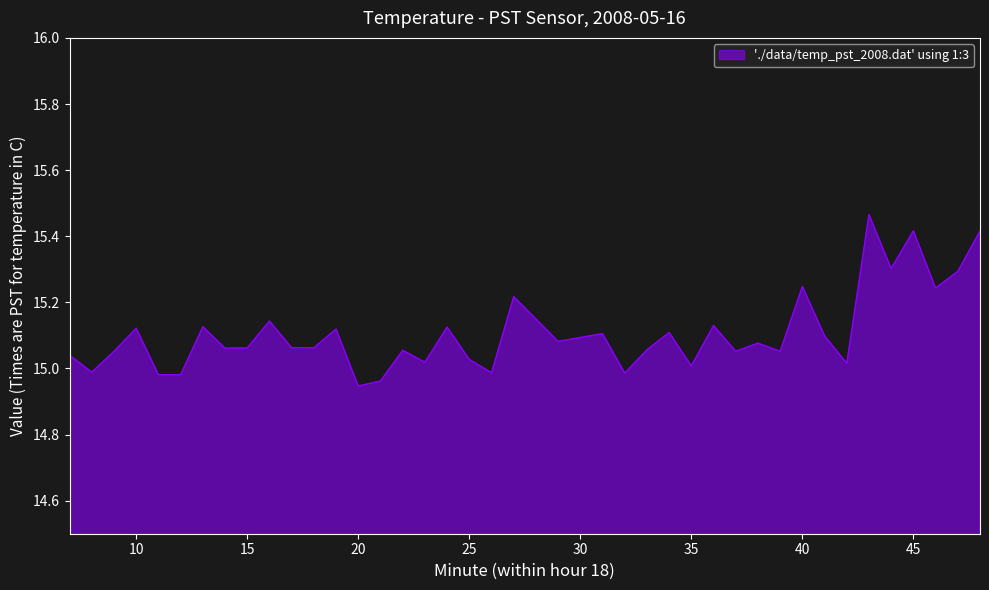

Does the chart have visible grid lines?

No